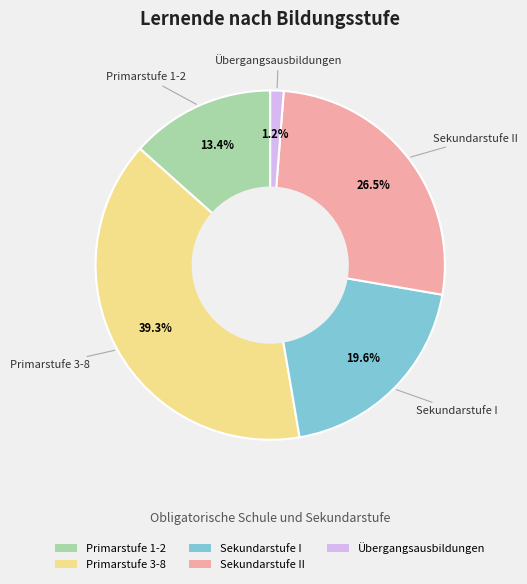

To the nearest percent, what is the difference between the Primarstufe 1-2 and Primarstufe 3-8 slice percentages?

26%